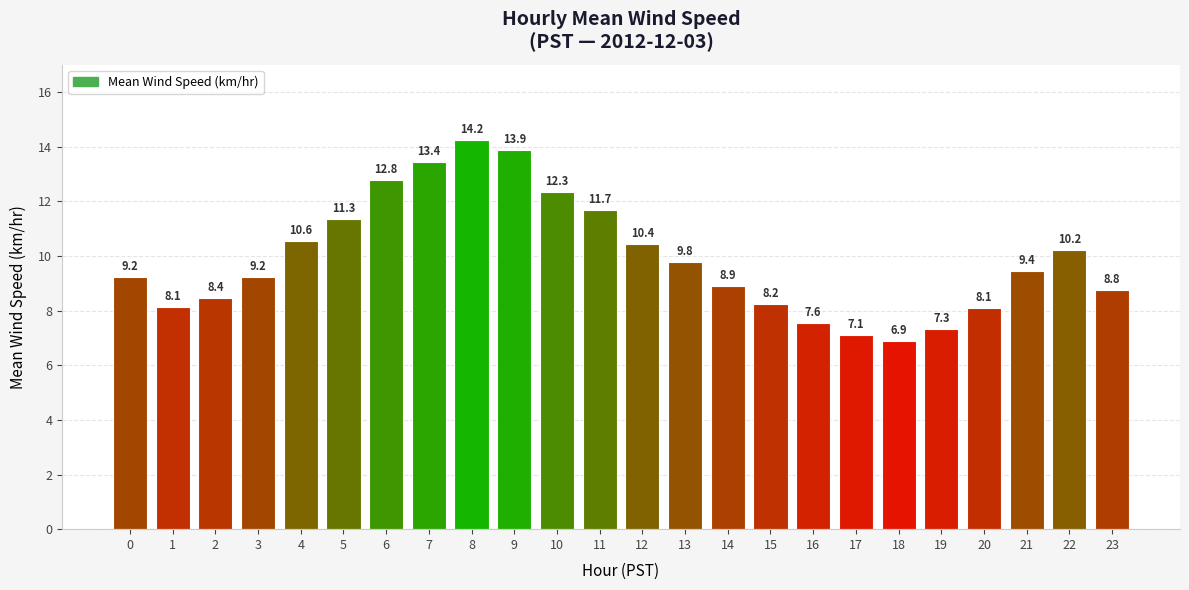

Between 19 and 20, which is larger?

20